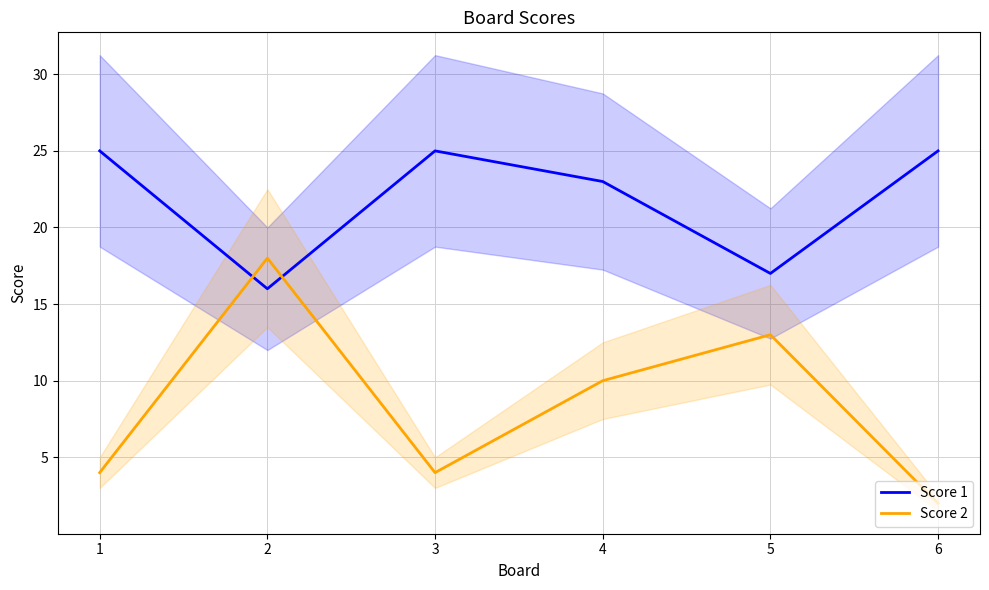

What is the highest value of the Score 1 series?

25